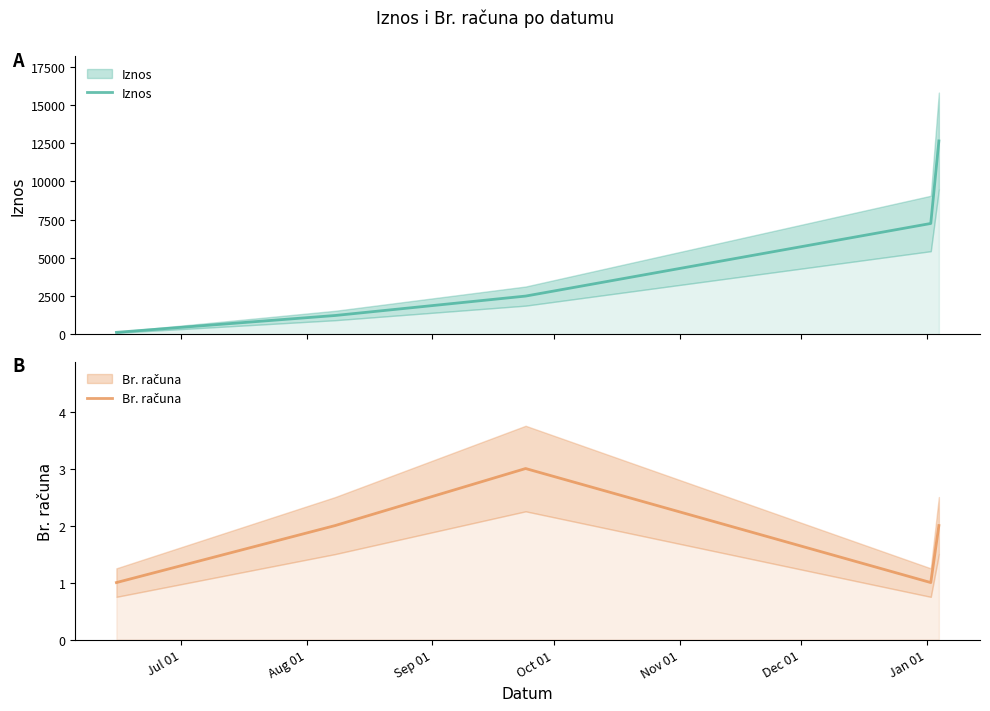

What is the total value across all series at Aug 01?

1232